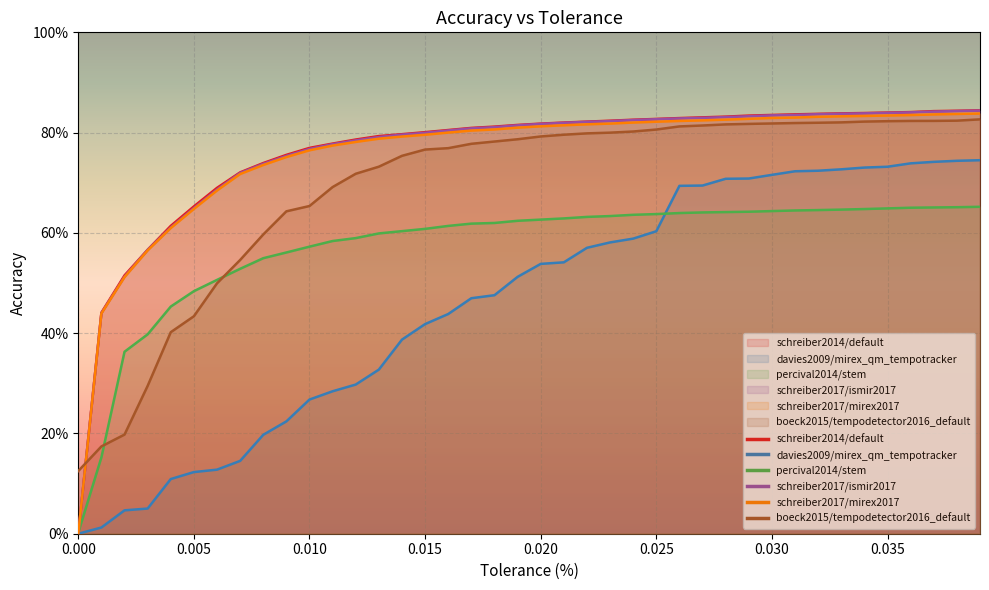

True or false: davies2009/mirex_qm_tempotracker and schreiber2014/default cross at least once.

False